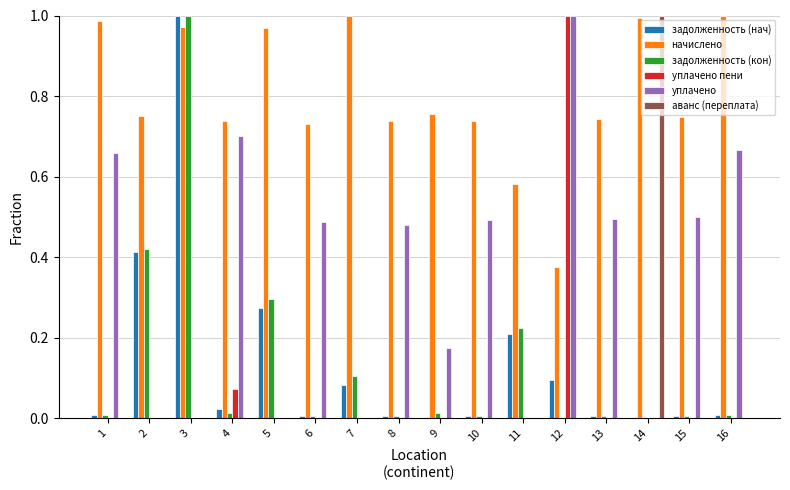

Between 2 and 16, which series saw the biggest shift?

уплачено